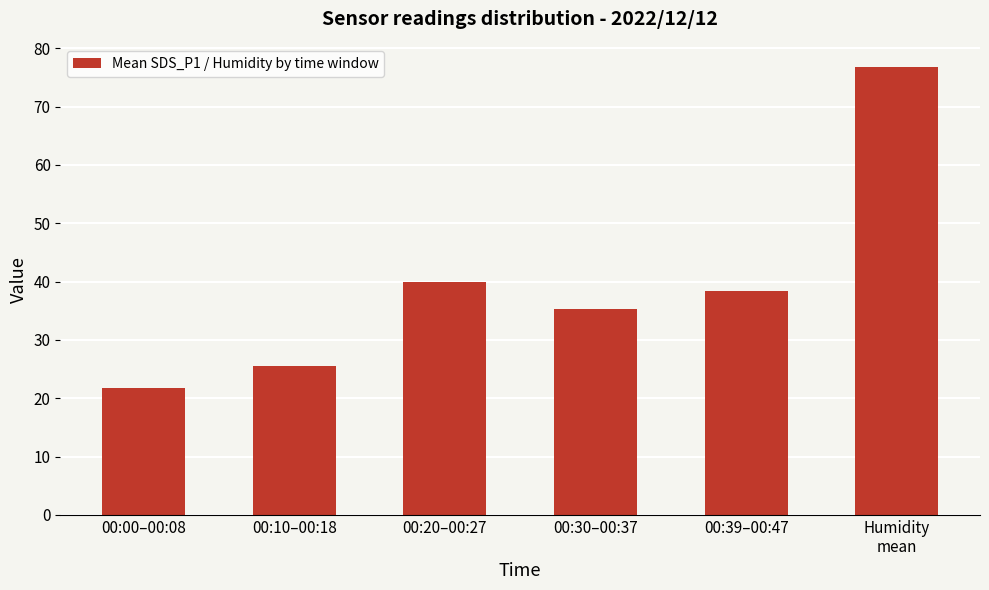

At which label does the data first exceed 38?

00:20–00:27